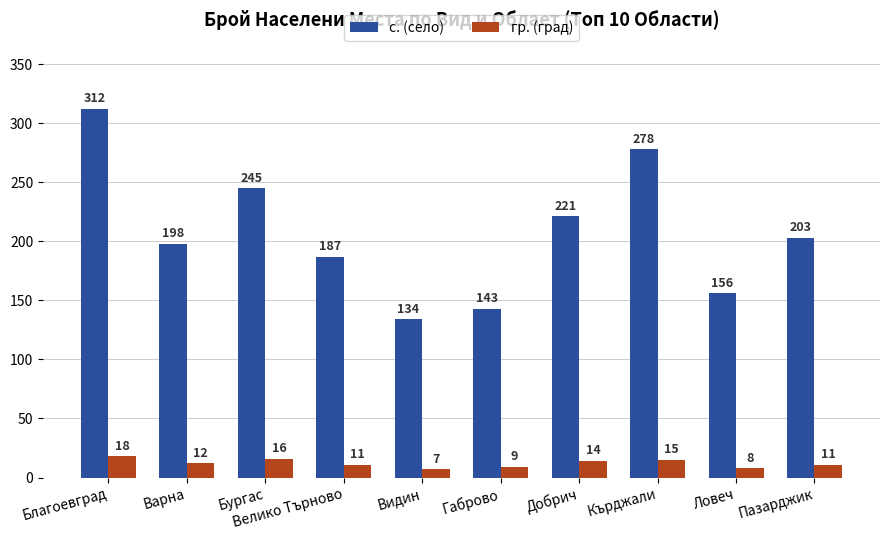

Reading right to left, transcribe all the data shown in this chart.

с. (село): Пазарджик=203	Ловеч=156	Кърджали=278	Добрич=221	Габрово=143	Видин=134	Велико Търново=187	Бургас=245	Варна=198	Благоевград=312
гр. (град): Пазарджик=11	Ловеч=8	Кърджали=15	Добрич=14	Габрово=9	Видин=7	Велико Търново=11	Бургас=16	Варна=12	Благоевград=18